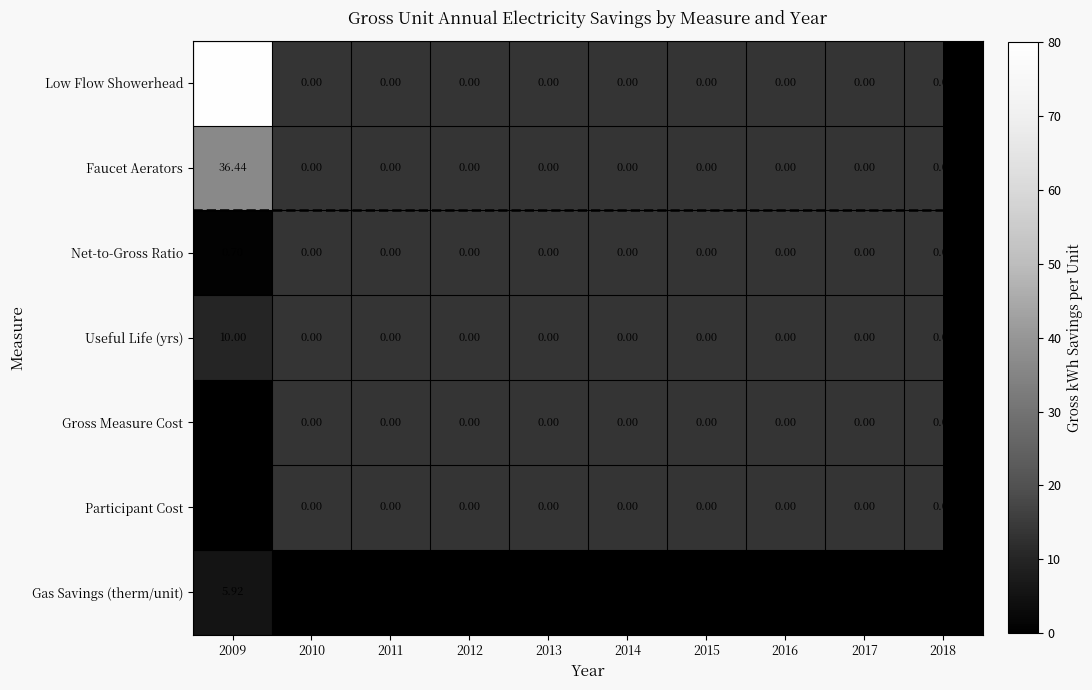

How many categories are shown in the chart?

10